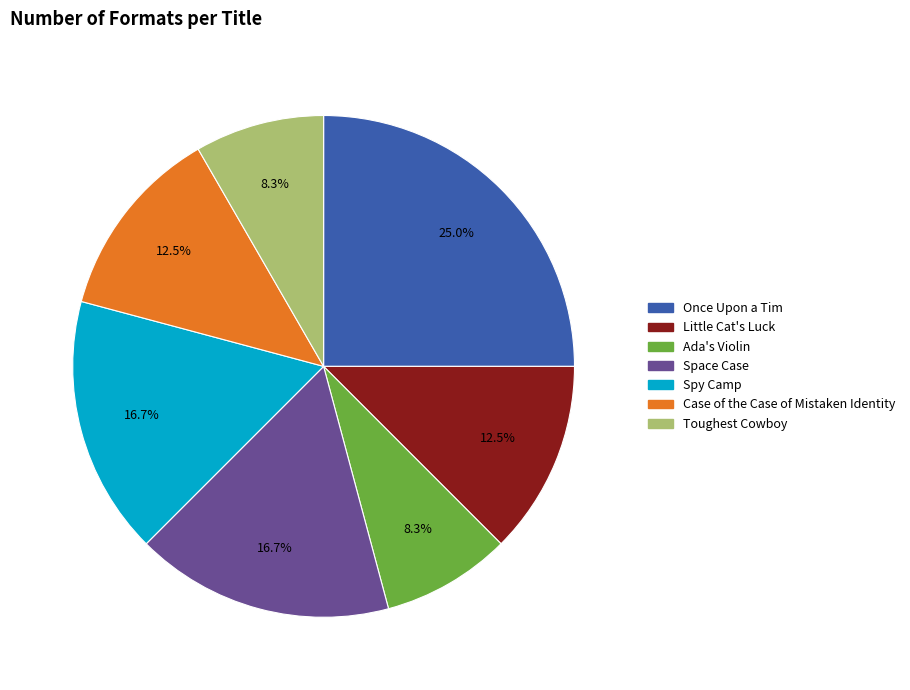

Approximately how many times larger is the value at Once Upon a Tim compared to Toughest Cowboy?

3.0